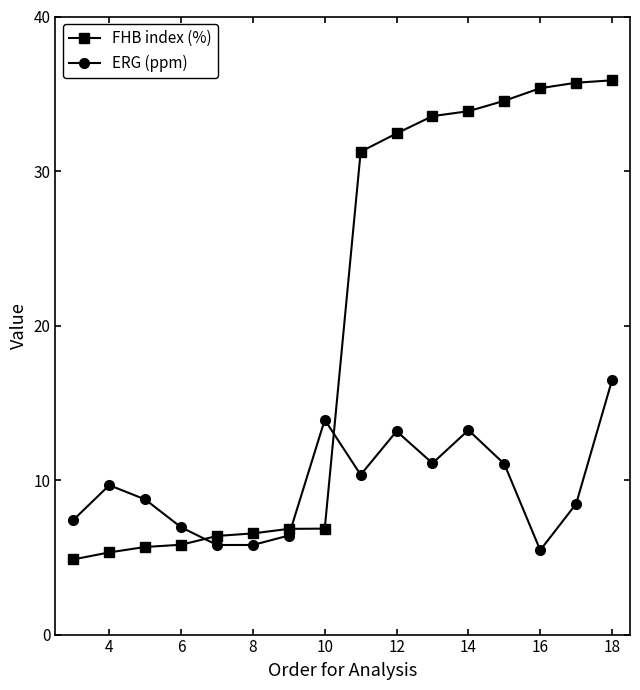

After their last crossing, which series has the higher values: FHB index (%) or ERG (ppm)?

FHB index (%)